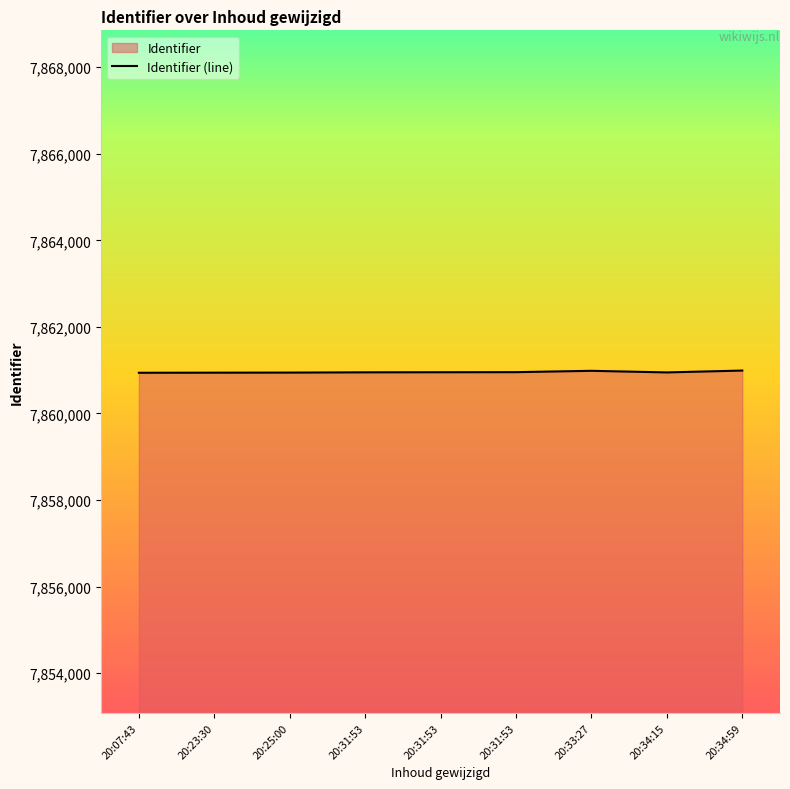

Count the number of values greater than 7860950.

4